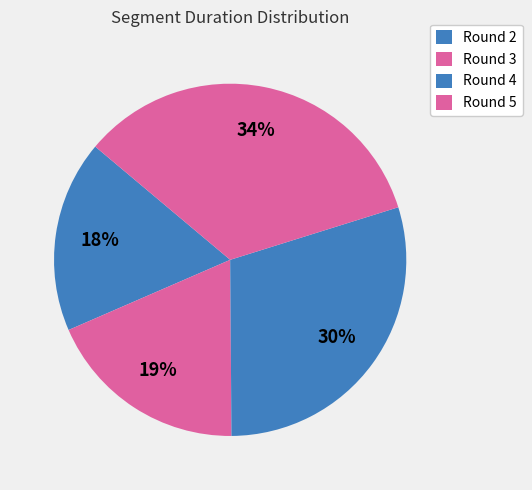

How many segments does this pie chart have?

4